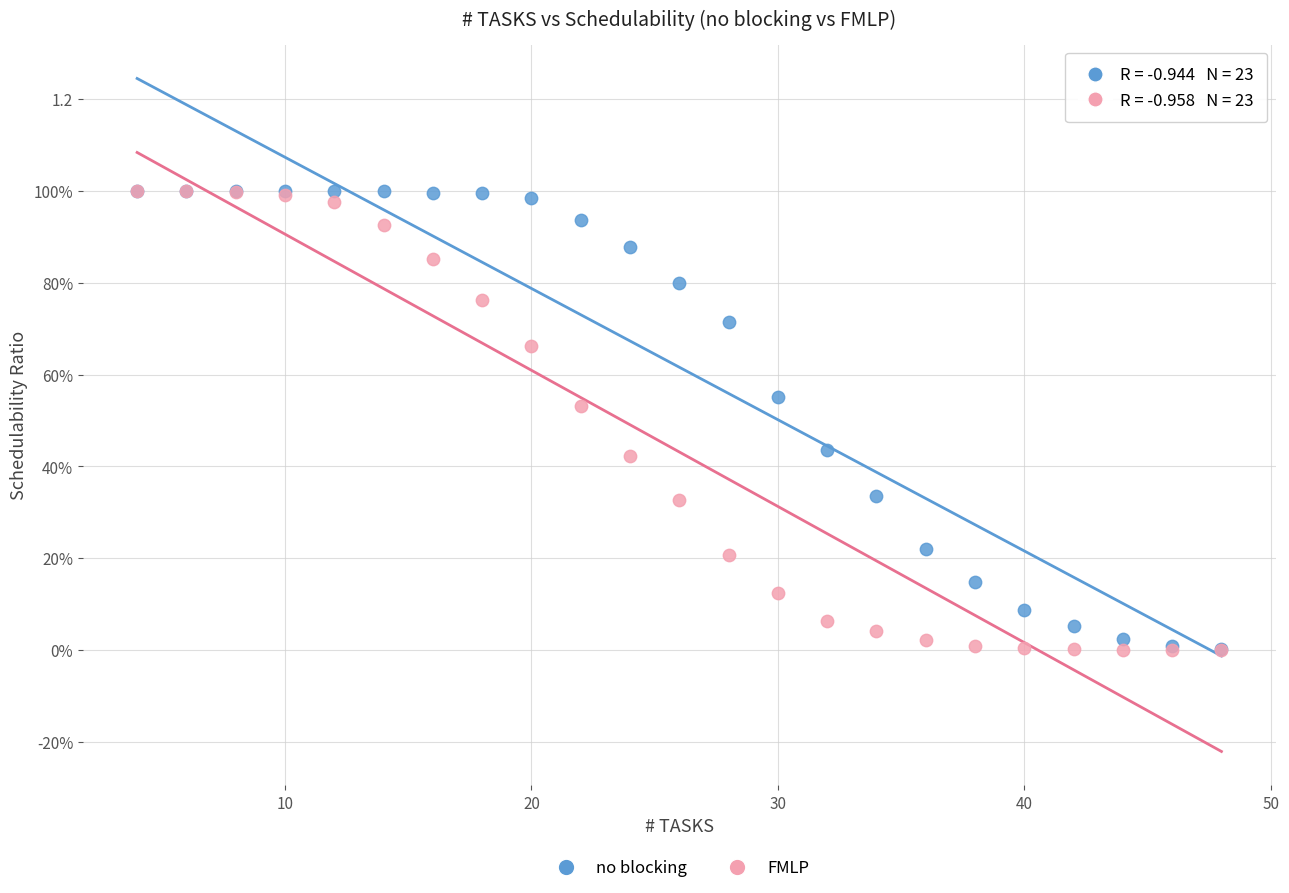

What are all the series names shown in the legend?

no blocking, FMLP